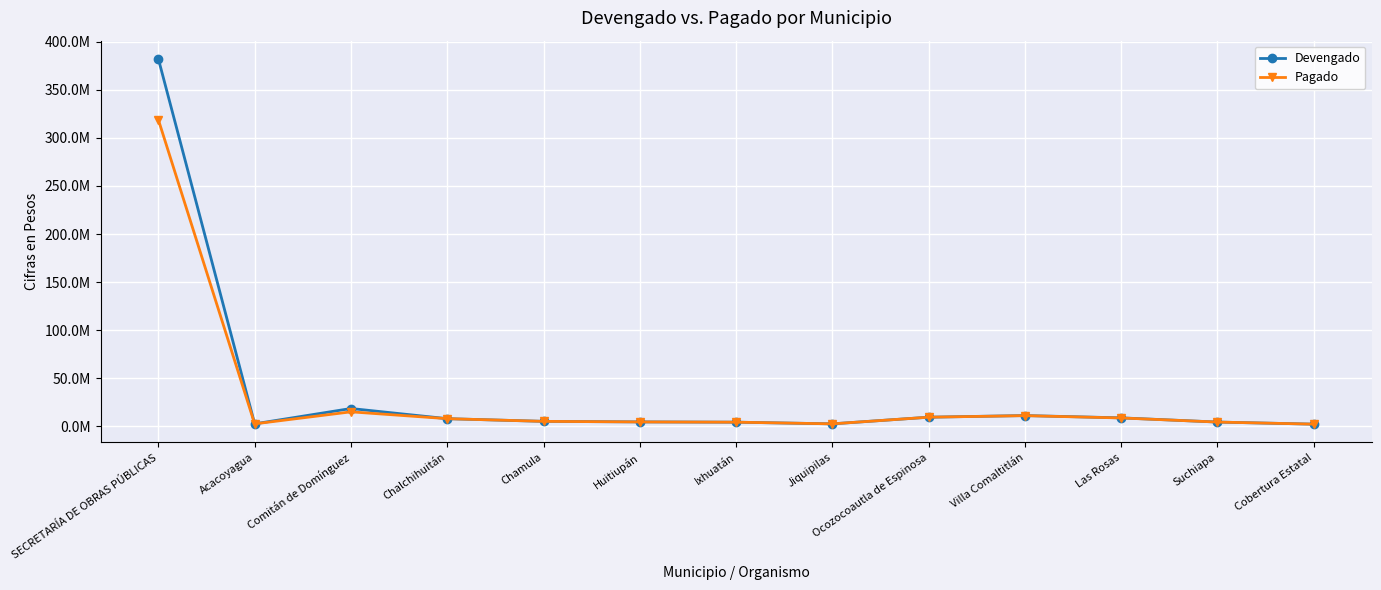

True or false: Devengado has a value of 3555884 at Jiquipilas.

False